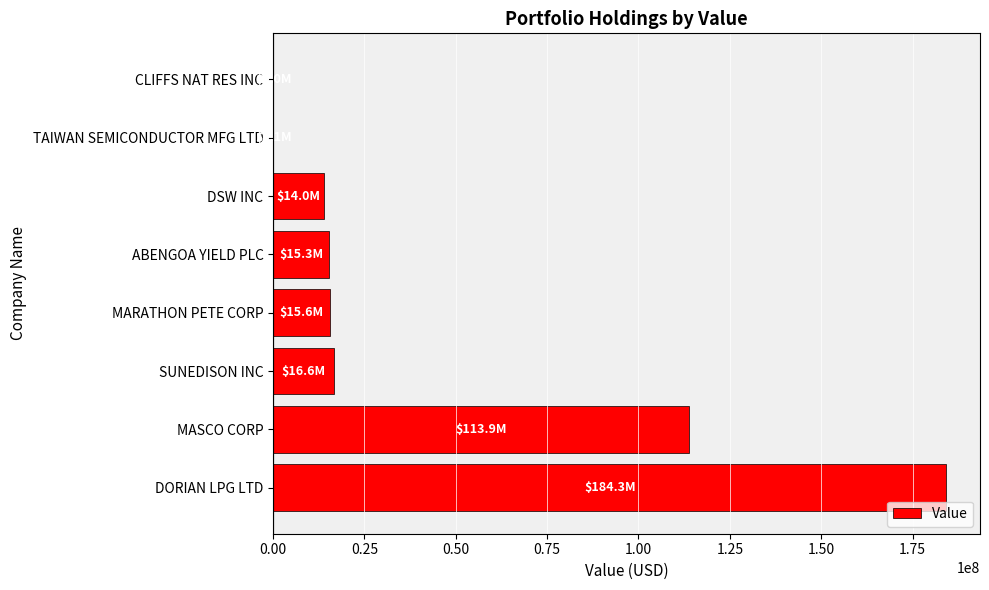

What is the greatest value displayed?

184261000